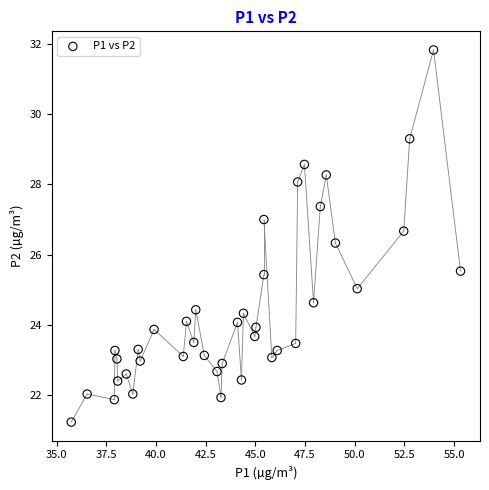

What Y value in the scatter plot is closest to 26?

26.3